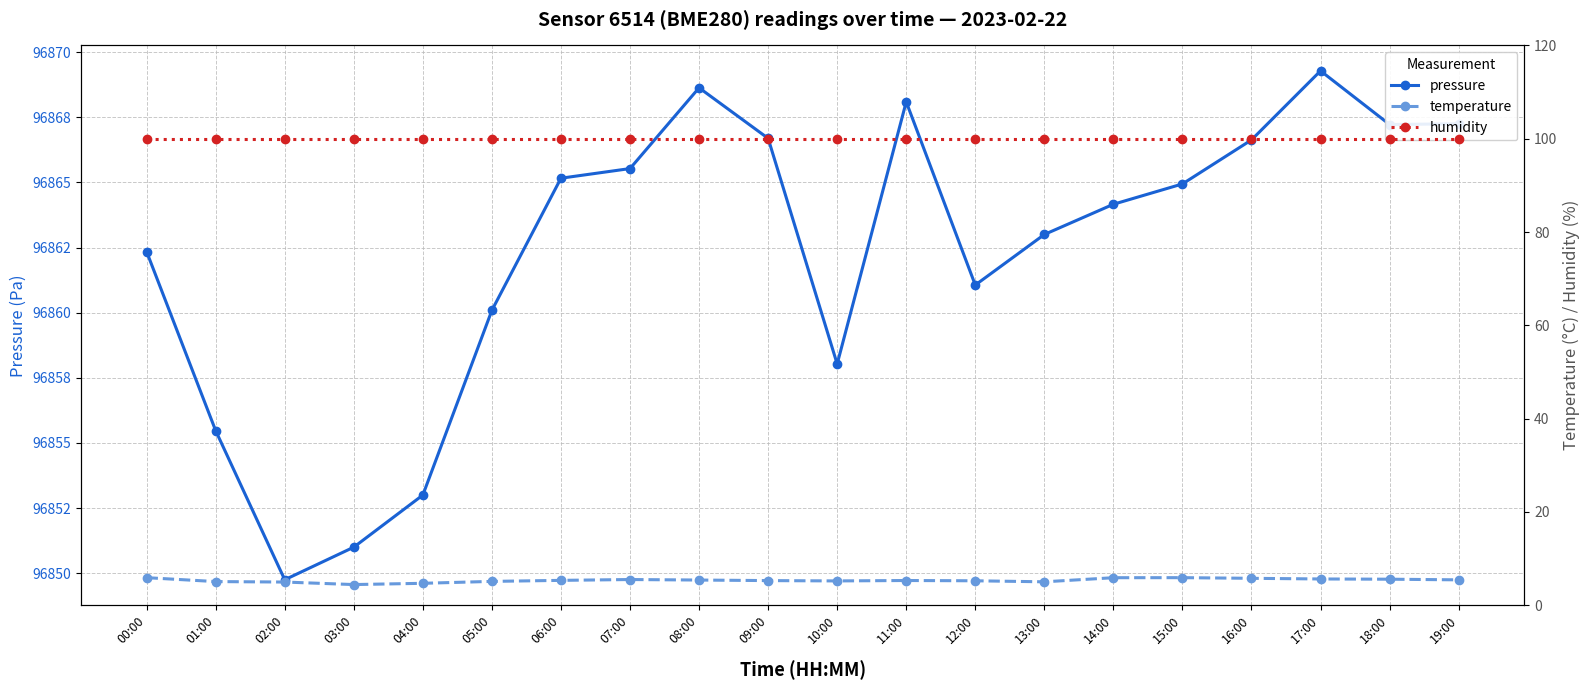

Where does the pressure series first go above 96864?

06:00